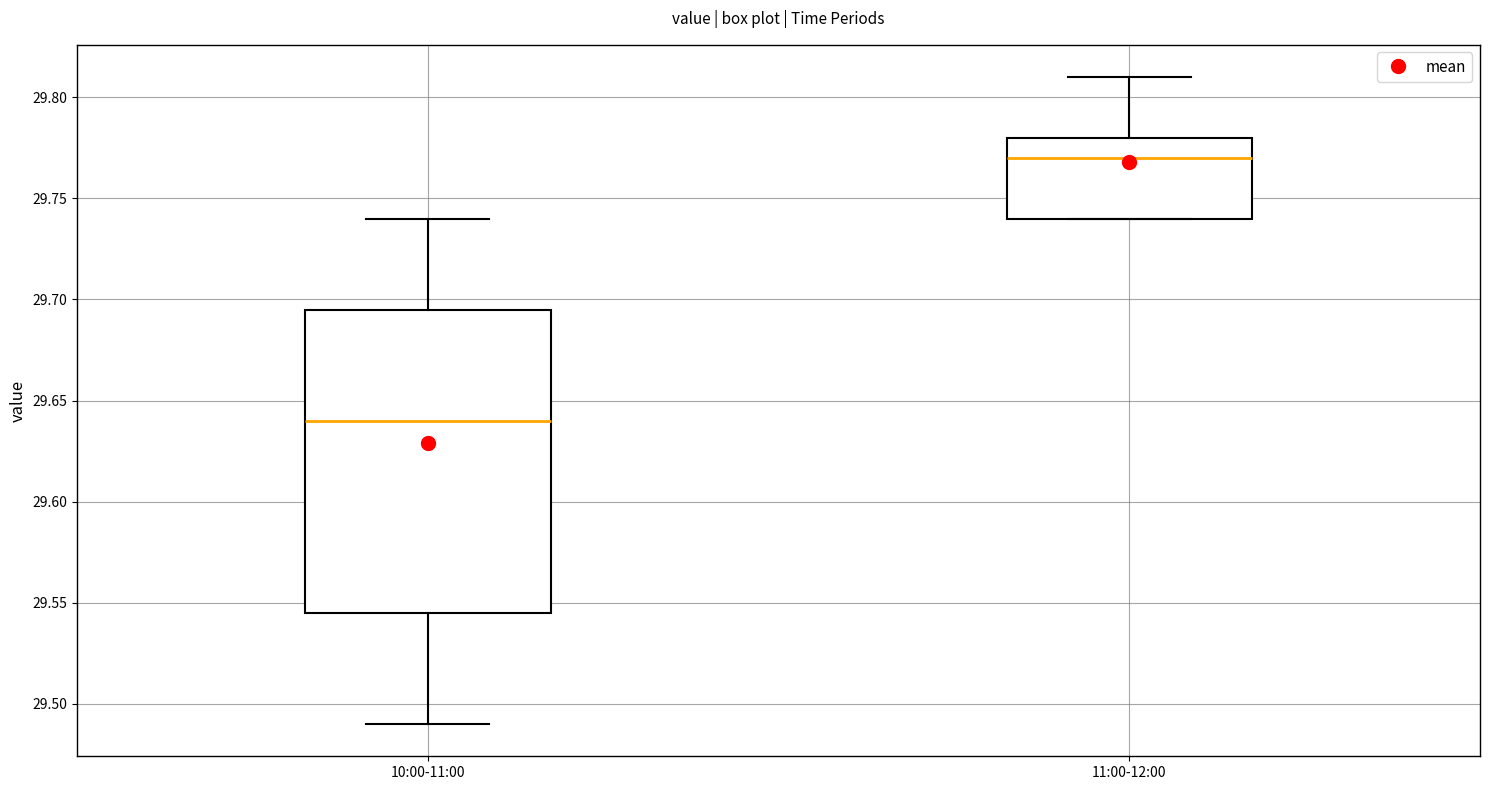

Reading left to right, transcribe this box plot: for each box, give where its median line is, the range the box spans, and where its two whiskers end, as read against the y-axis. The values are not printed on the chart, so give them approximately, as read against the axis.

10:00-11:00: median 29.640, box 29.545 to 29.695, whiskers 29.490 to 29.740
11:00-12:00: median 29.770, box 29.740 to 29.780, whiskers 29.740 to 29.810